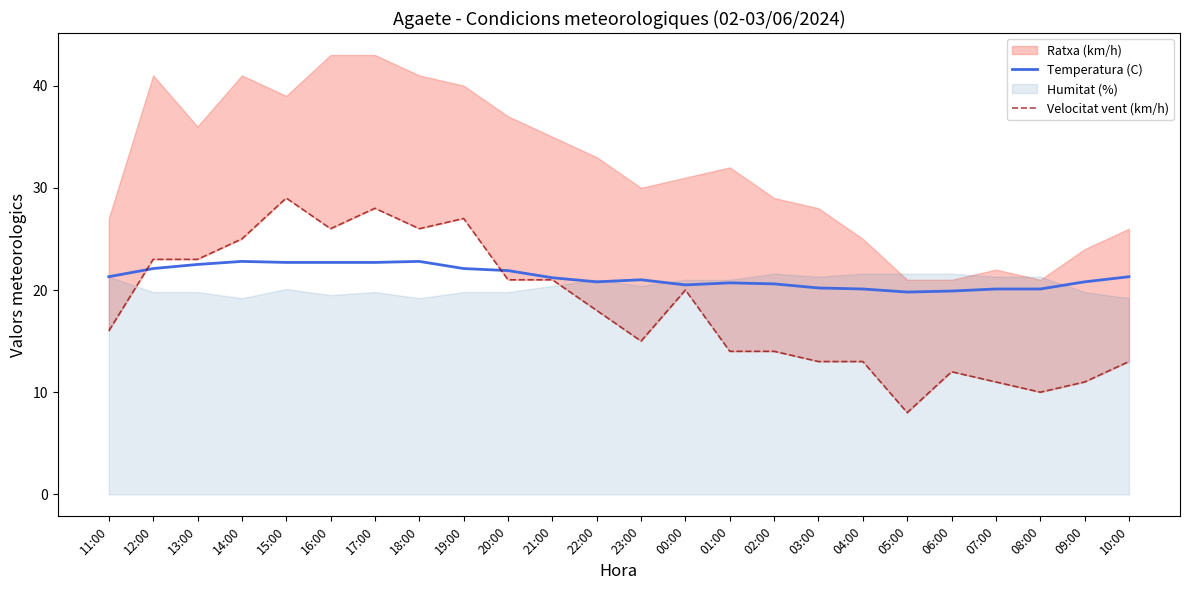

The Temperatura (C) series shows 7.6 at 09:00. True or false?

False